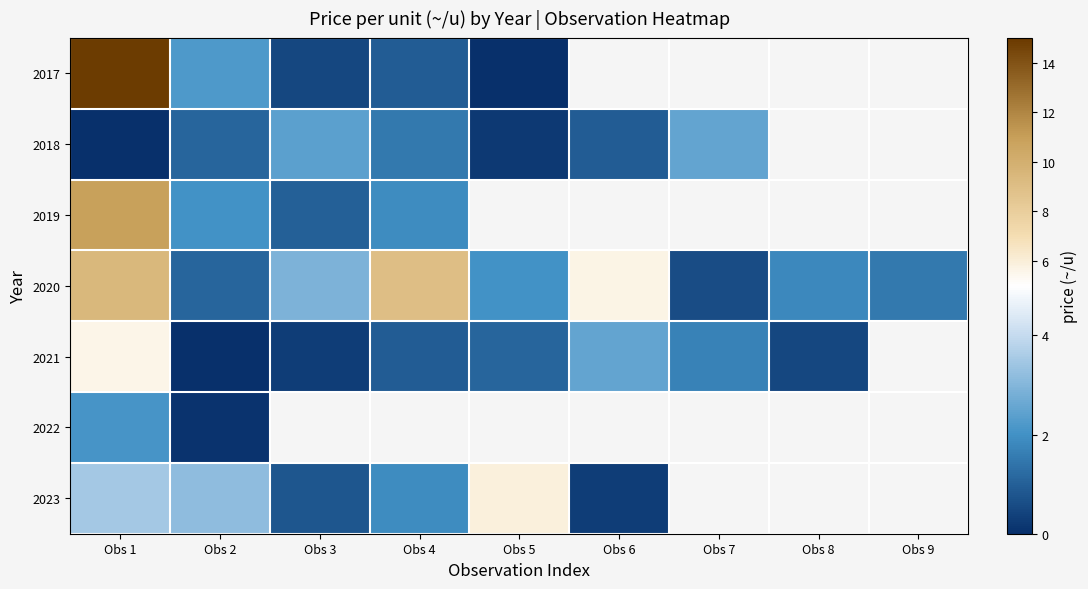

At how many categories does at least one series exceed 0?

9